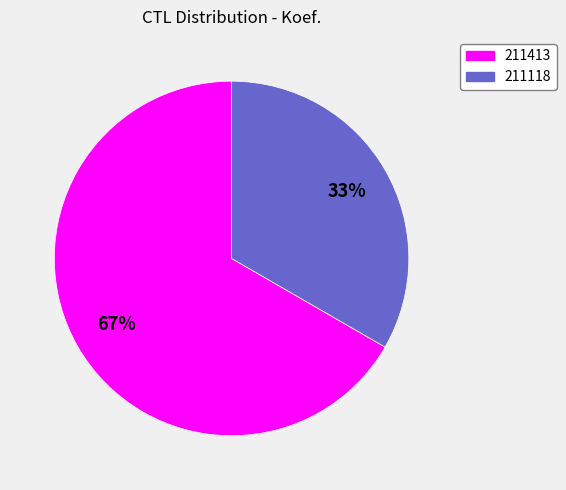

To the nearest percent, what is the average slice percentage?

50%